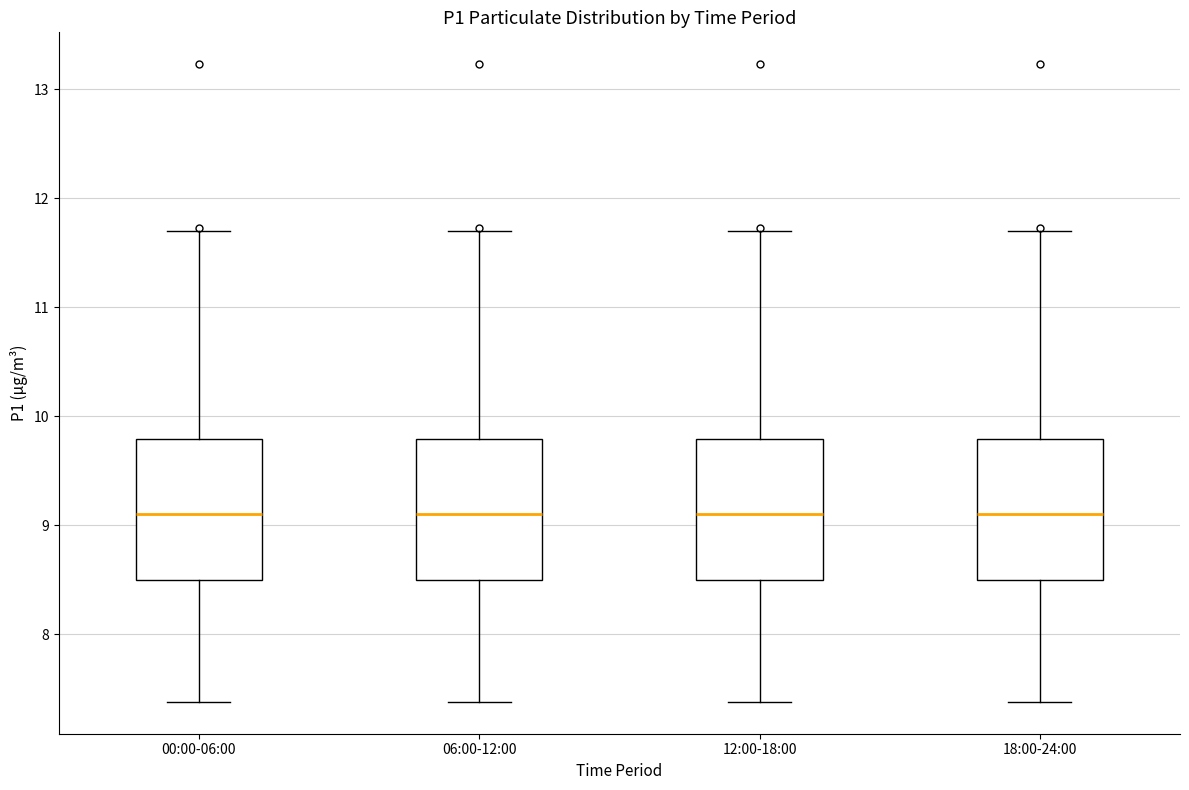

Where does the upper whisker of the box for 06:00-12:00 end on the y-axis? The values are not printed on the chart, so give them approximately, as read against the axis.

11.7